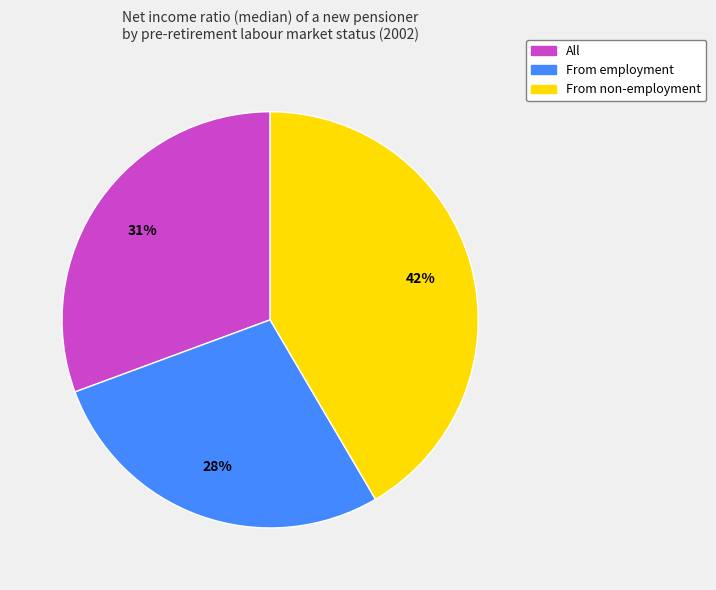

Is there a majority slice in this chart?

No